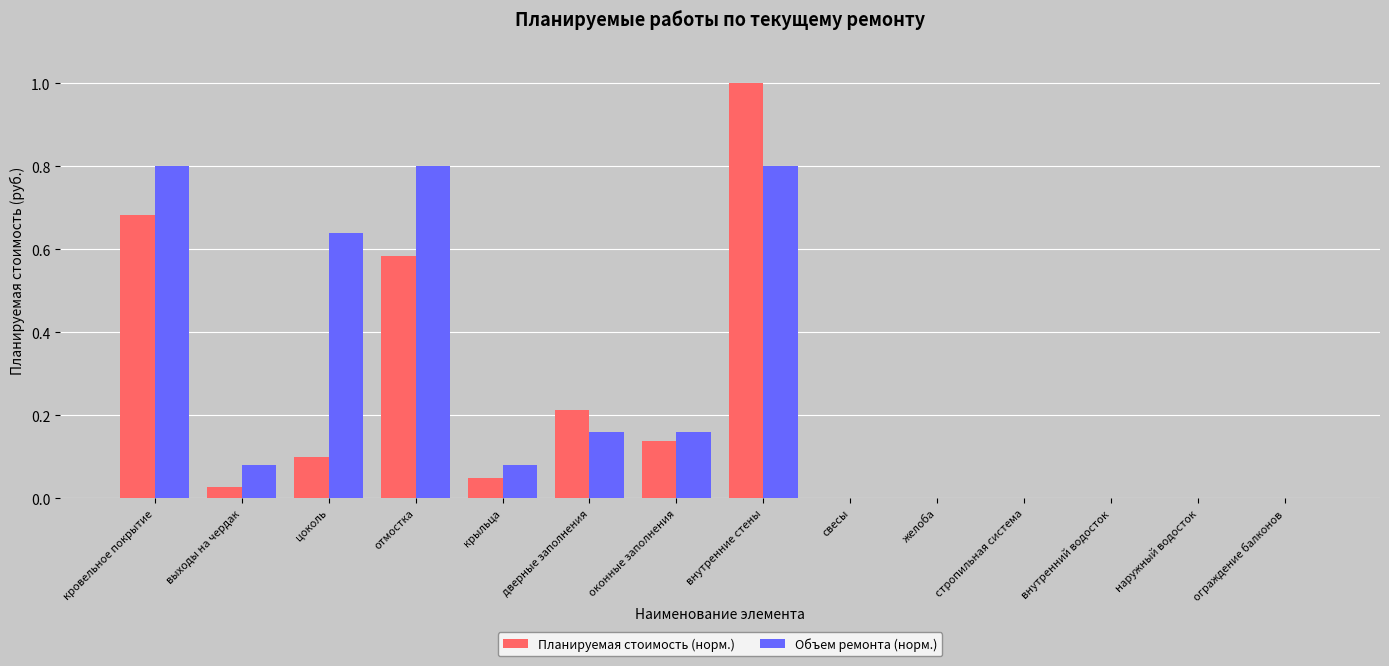

Between отмостка and внутренний водосток, which series saw the biggest shift?

Объем ремонта (норм.)